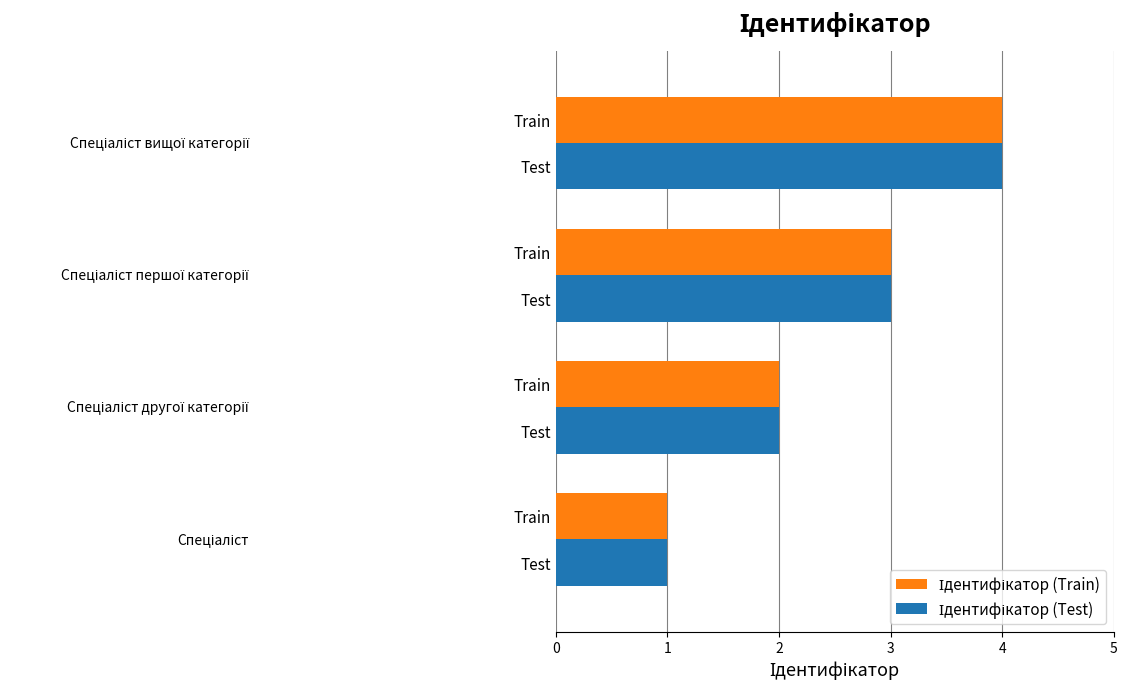

What is the difference between the maximum and minimum values in the Ідентифікатор (Test) series?

3